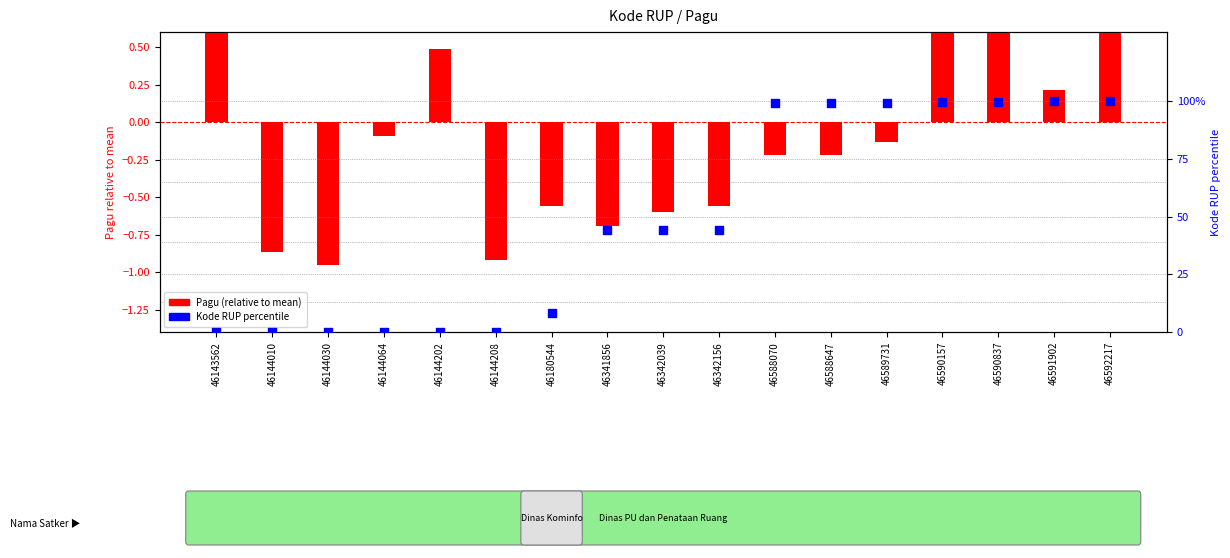

At how many categories does at least one series exceed 41?

10